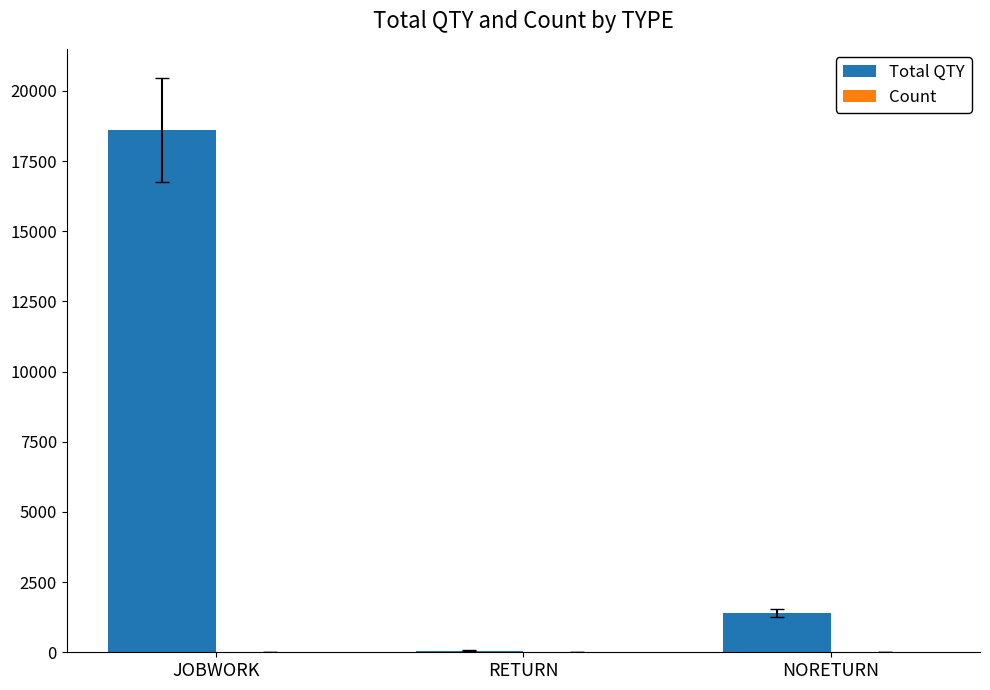

Which label corresponds to the largest value in the chart?

JOBWORK